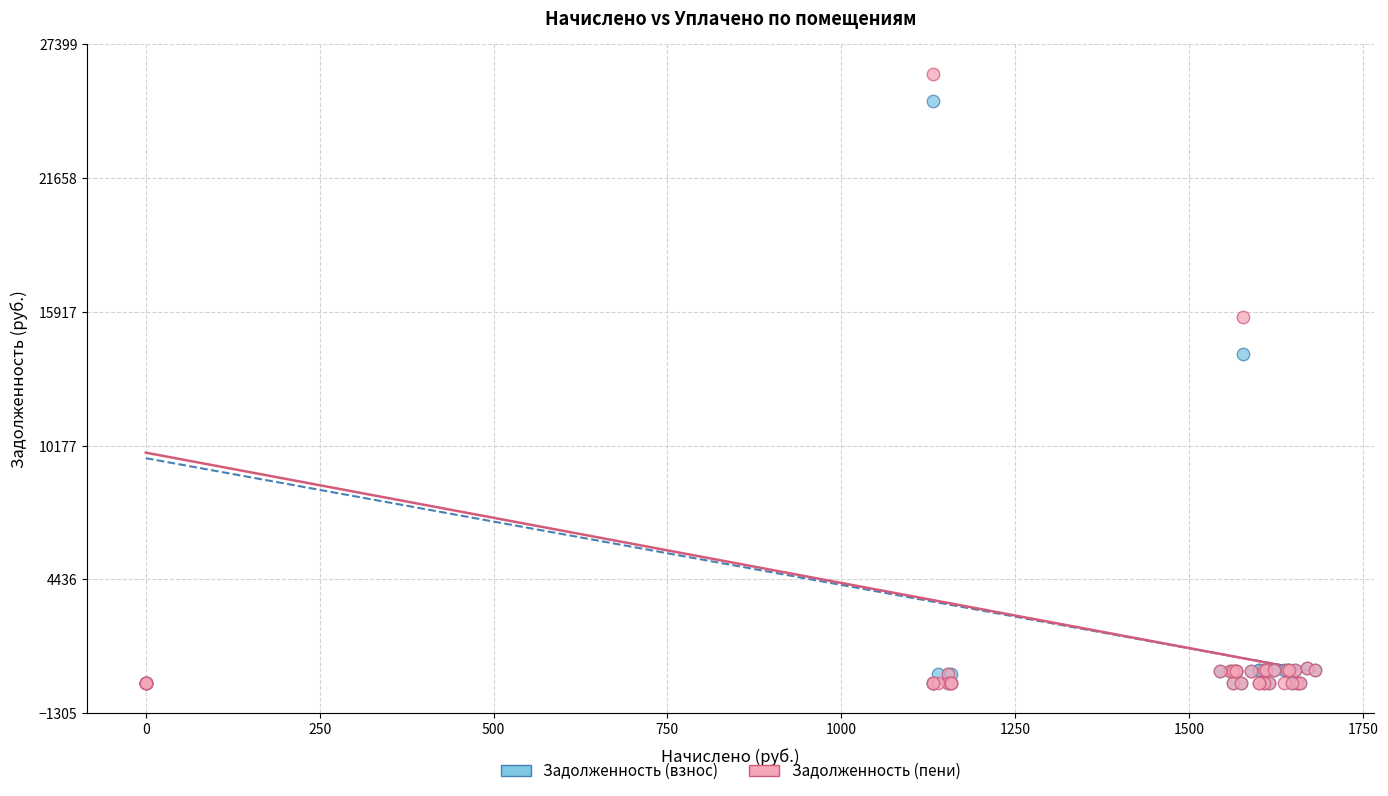

Across all series, what Y value is closest to 13046?

14125.4